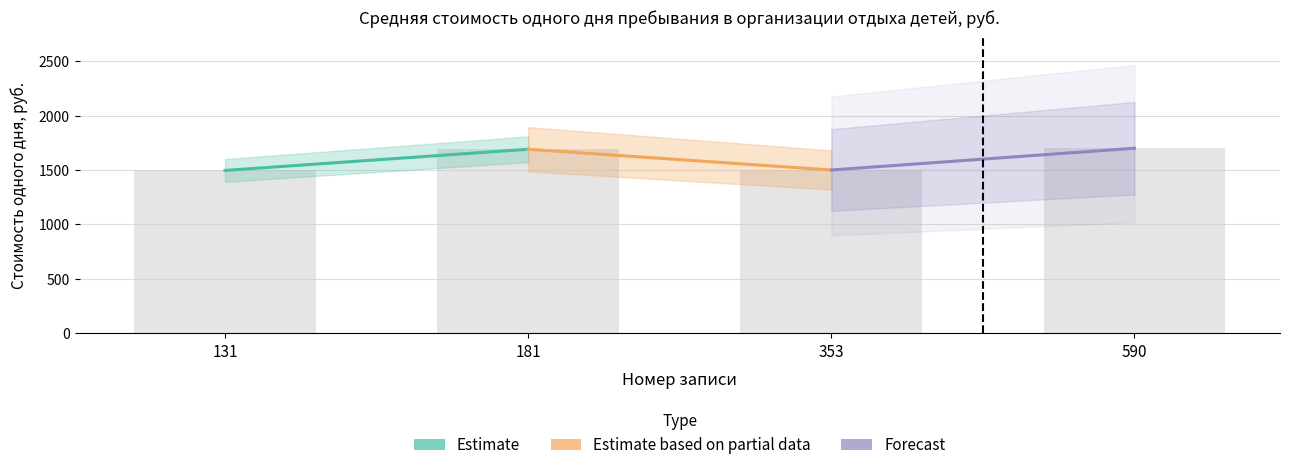

Are the bars horizontal?

No